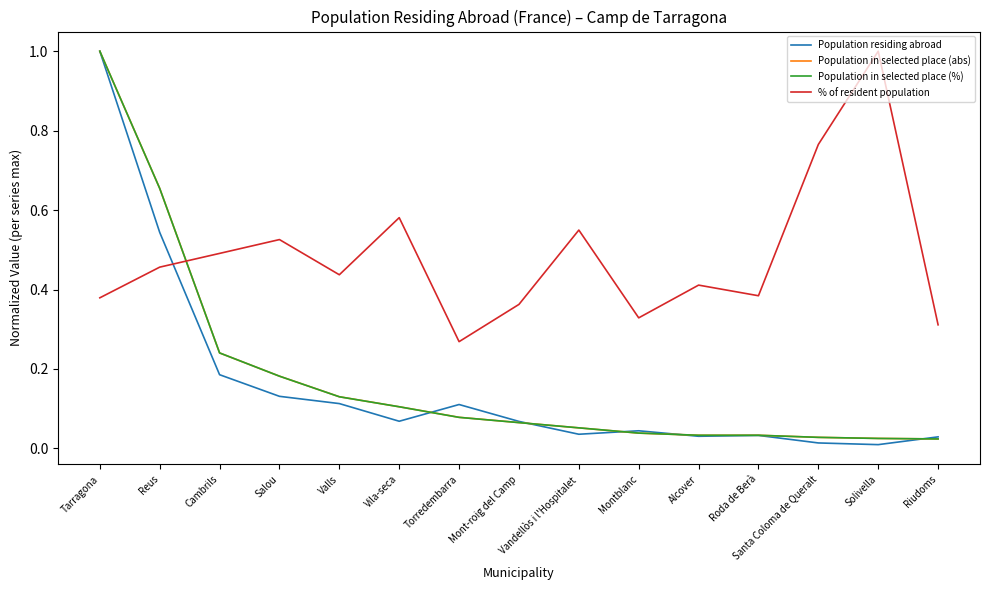

What is the greatest value displayed?

1.0